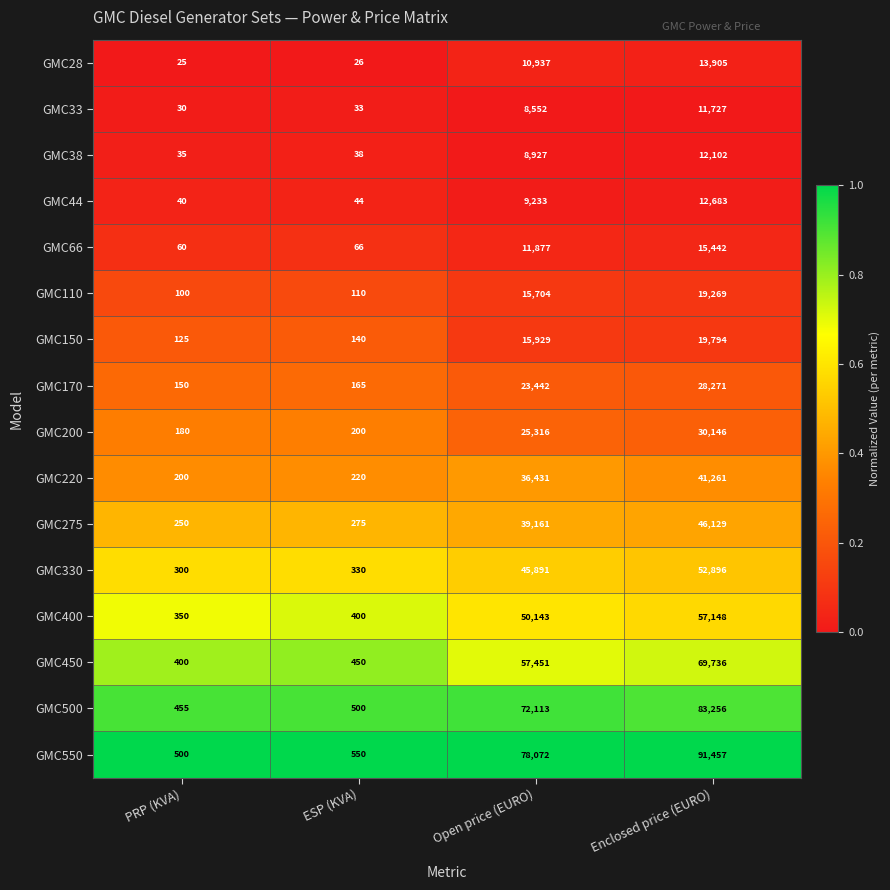

Where is GMC200 nearest to the value 15163?

Open price (EURO)